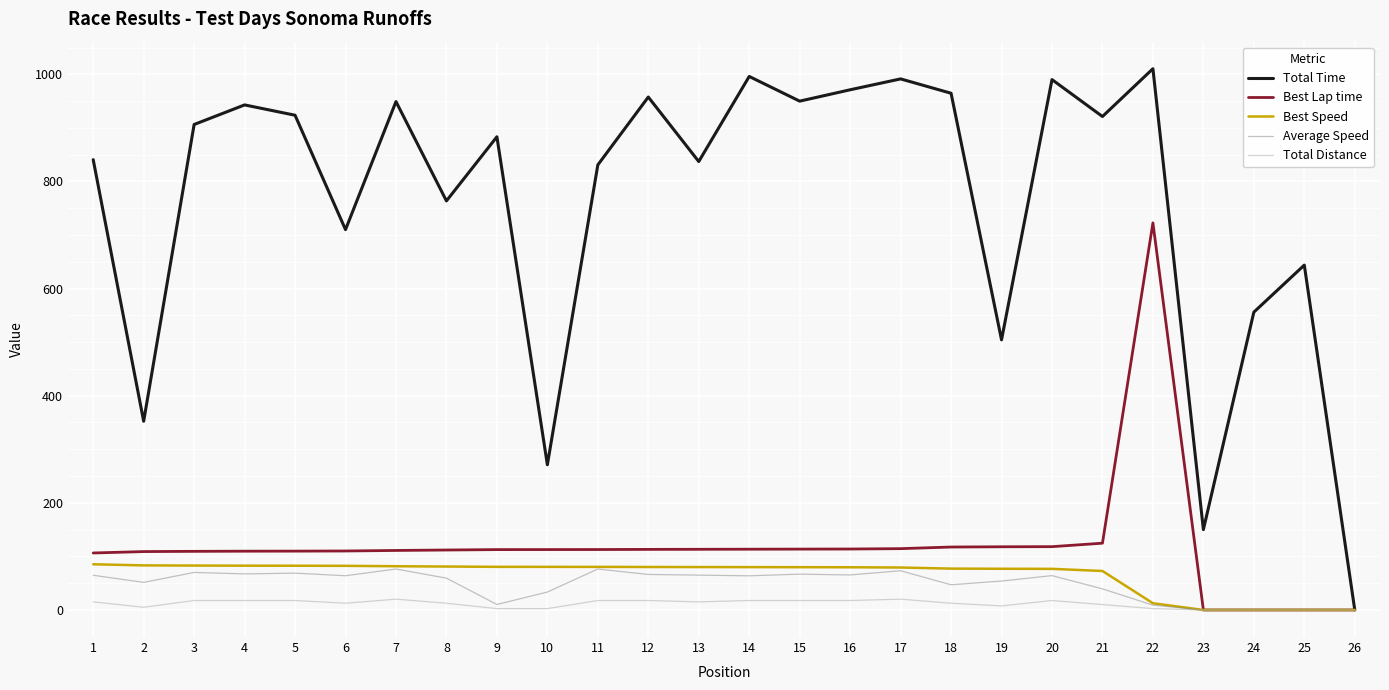

Is it true that Total Distance equals 0.0 at 25?

True